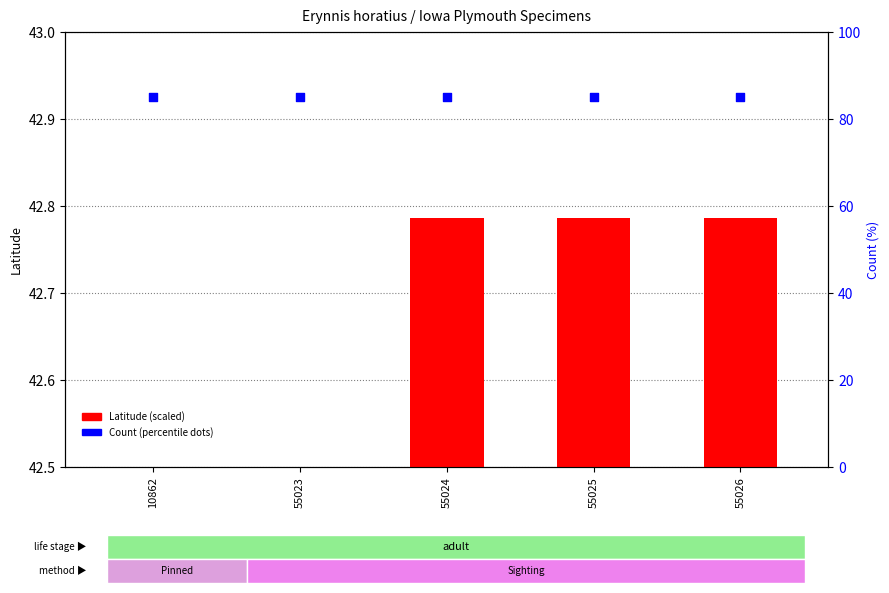

Which series has the largest total across all categories?

Count (percentile)